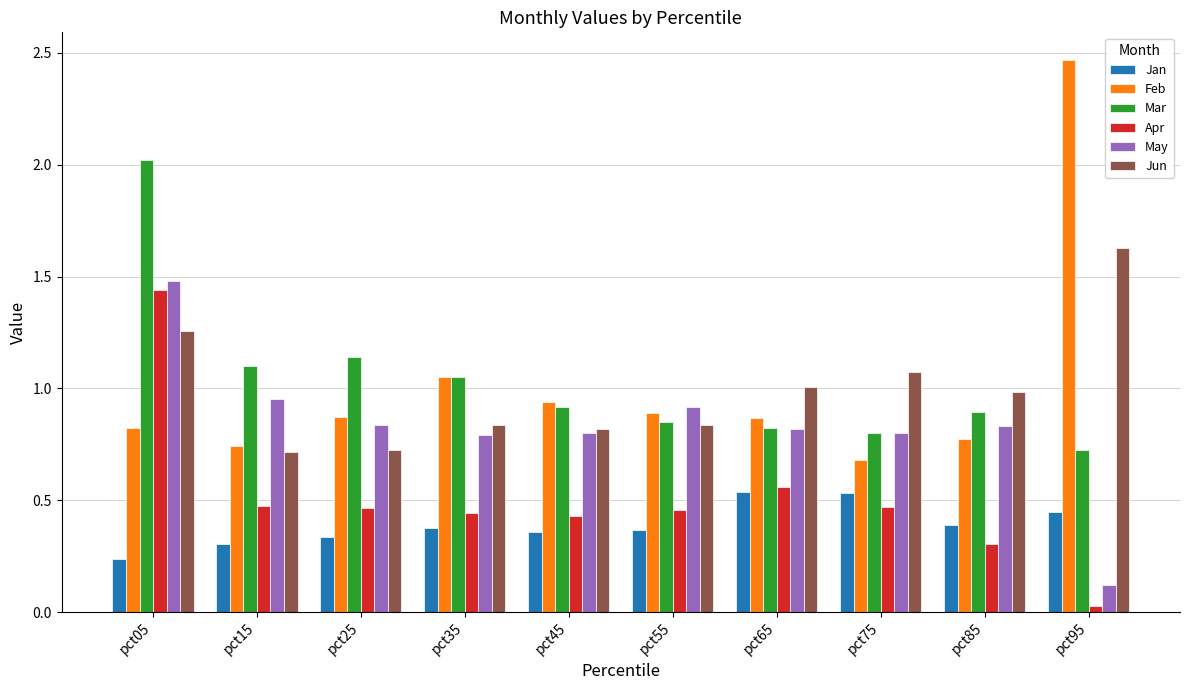

At which label does May reach its peak?

pct05